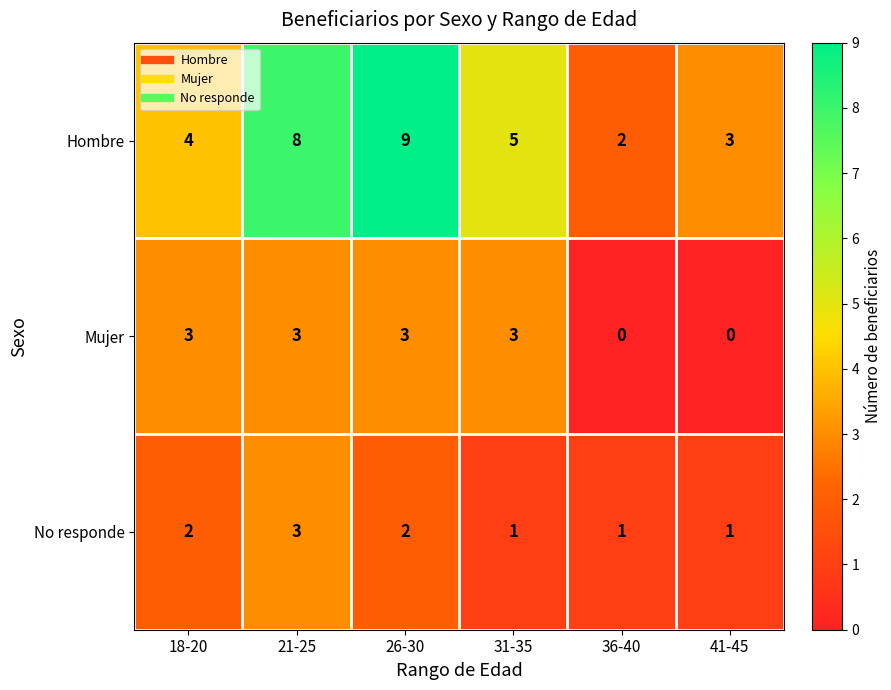

Rank the series at 36-40 from highest to lowest value.

Hombre, No responde, Mujer